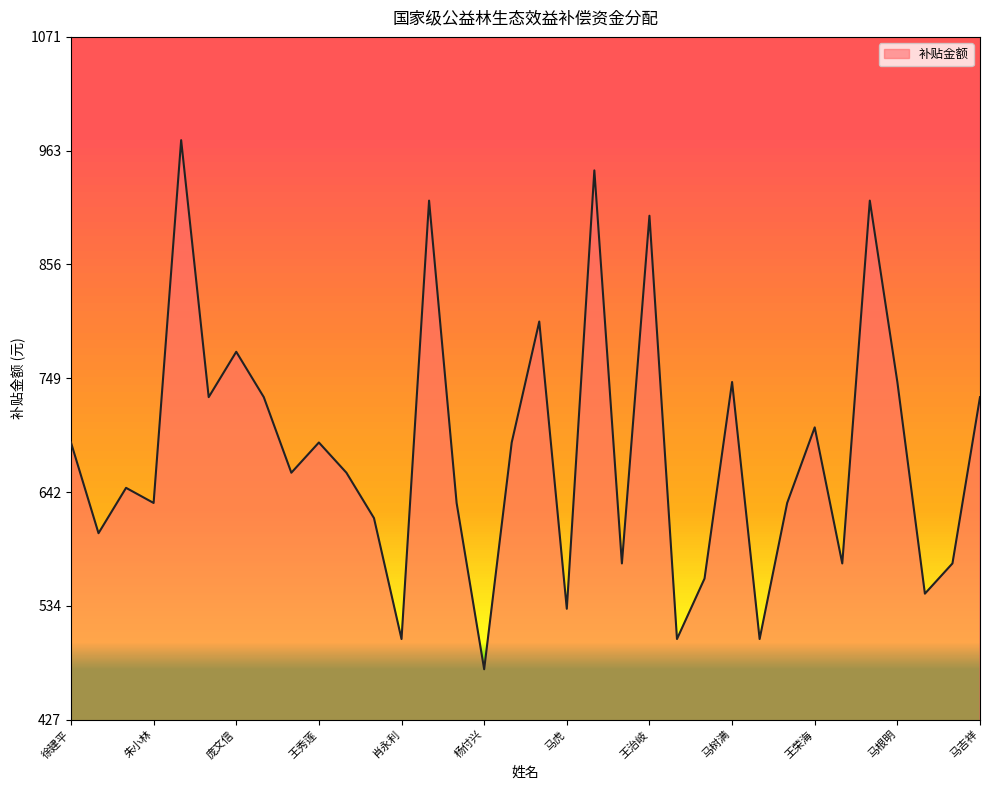

What is the maximum value shown in the chart?

973.3